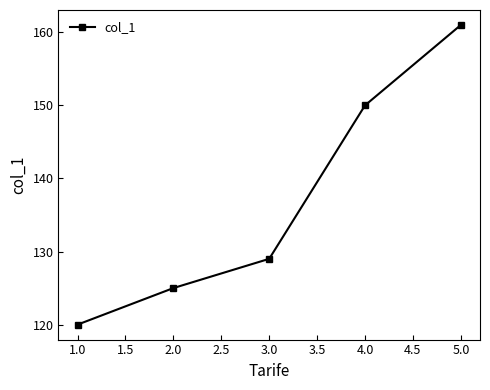

How many lines are shown in the chart?

1